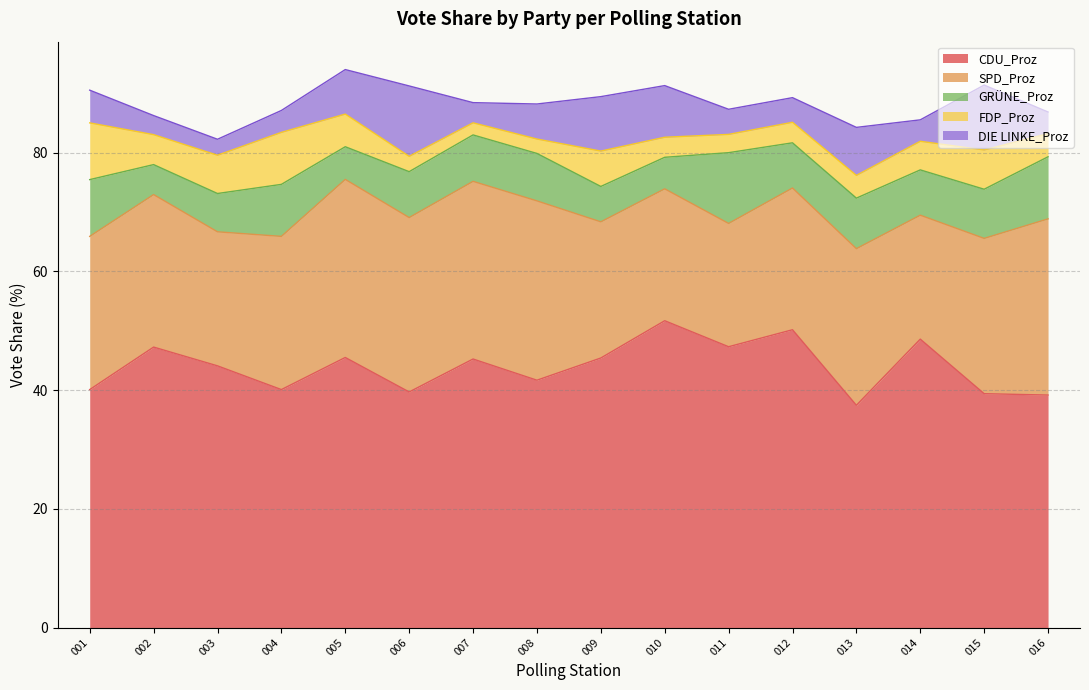

Which series changed the most between 001 and 010?

CDU_Proz